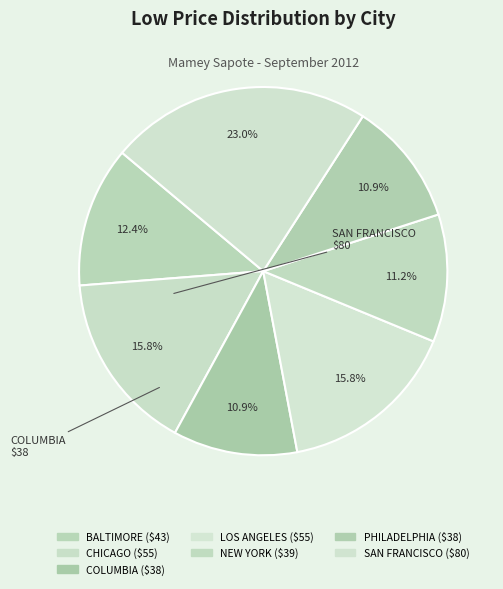

Count the number of slices in the pie.

7